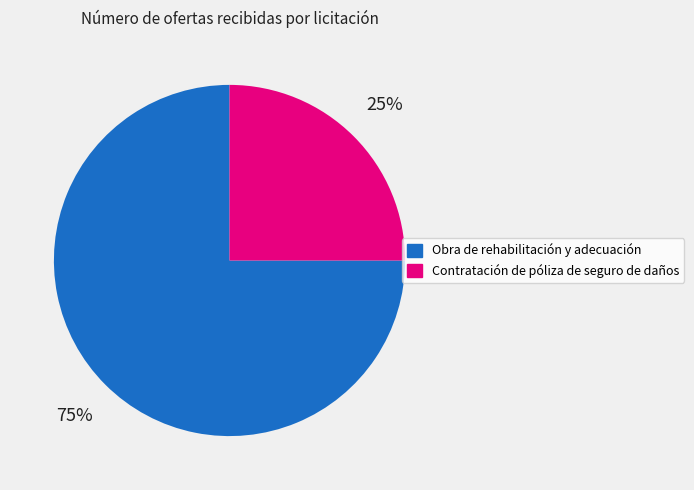

Count the number of slices in the pie.

2